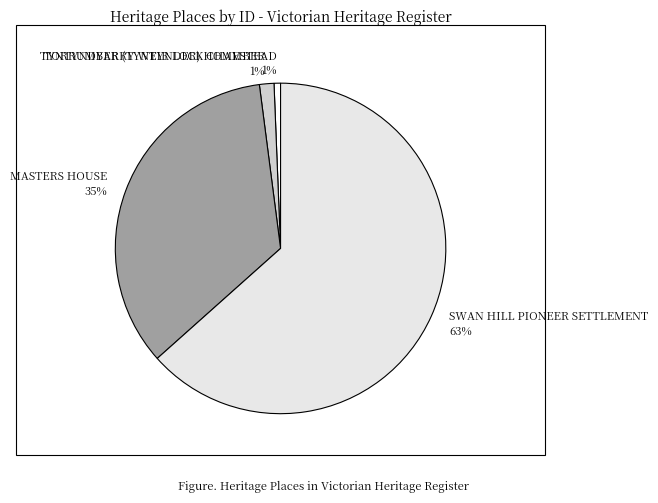

To the nearest percent, what percentage of the pie is TORRUMBARRY WEIR LOCK CHAMBER?

1%